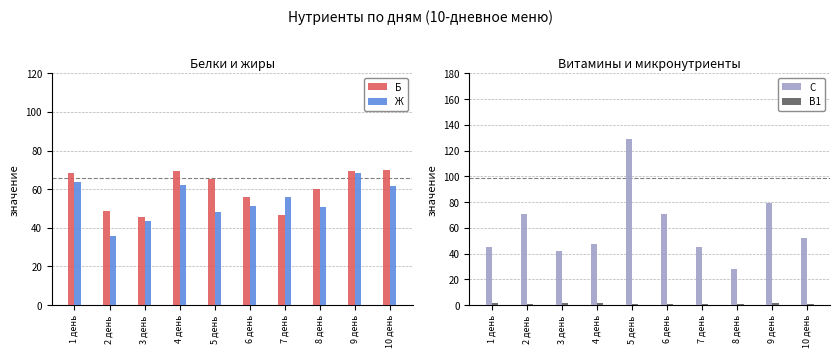

How many categories are shown in the chart?

10